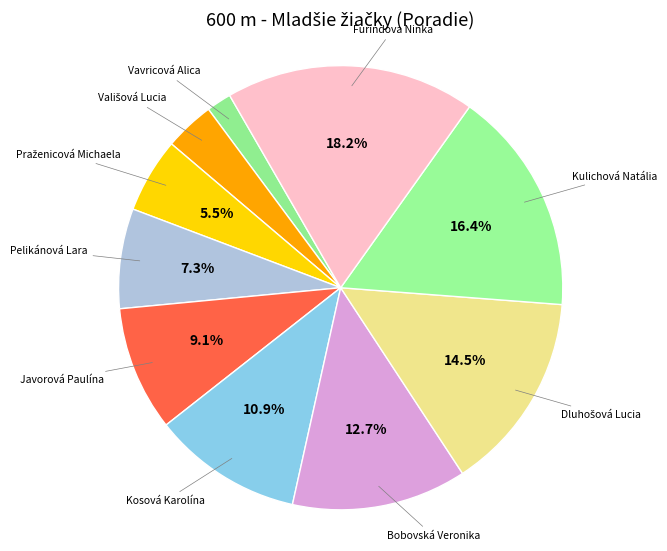

Is Bobovská Veronika the majority of the pie?

No